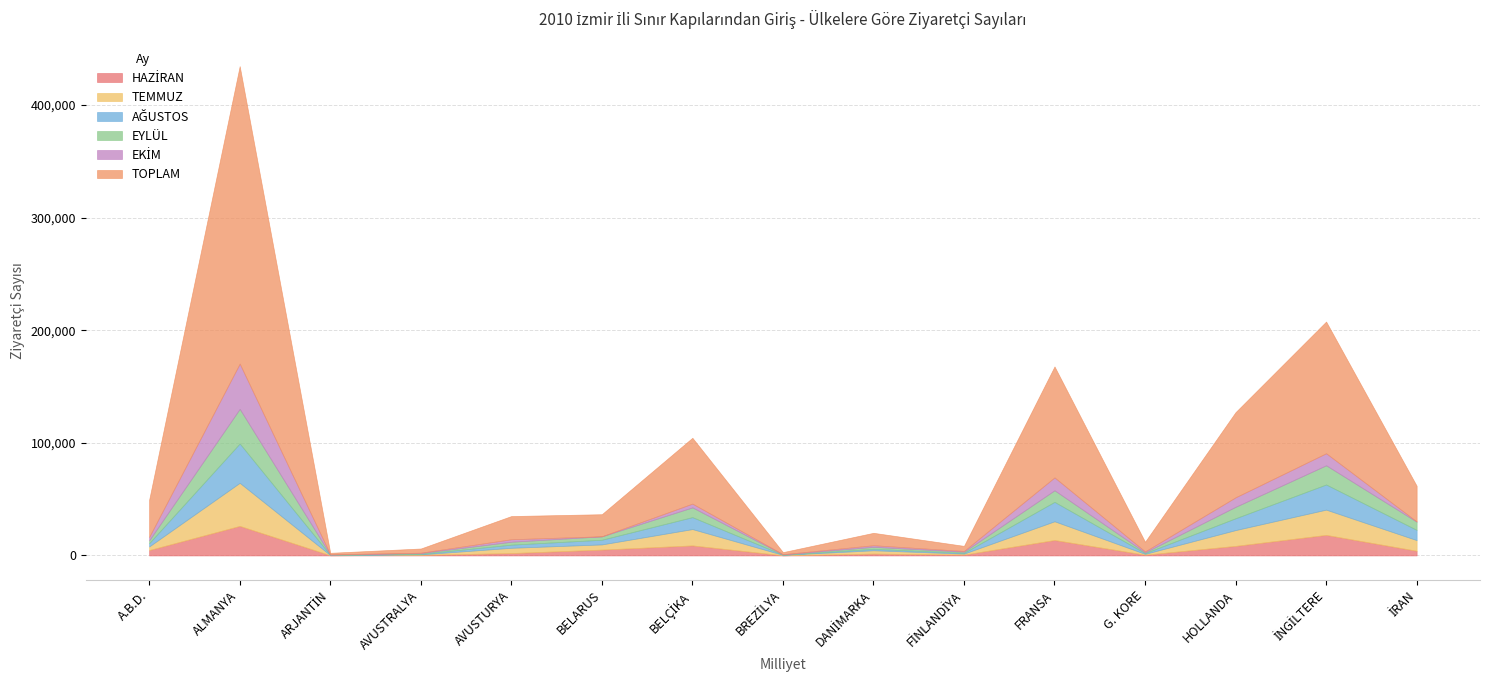

What is the value of the EYLÜL point at the 1st from the left?

2564